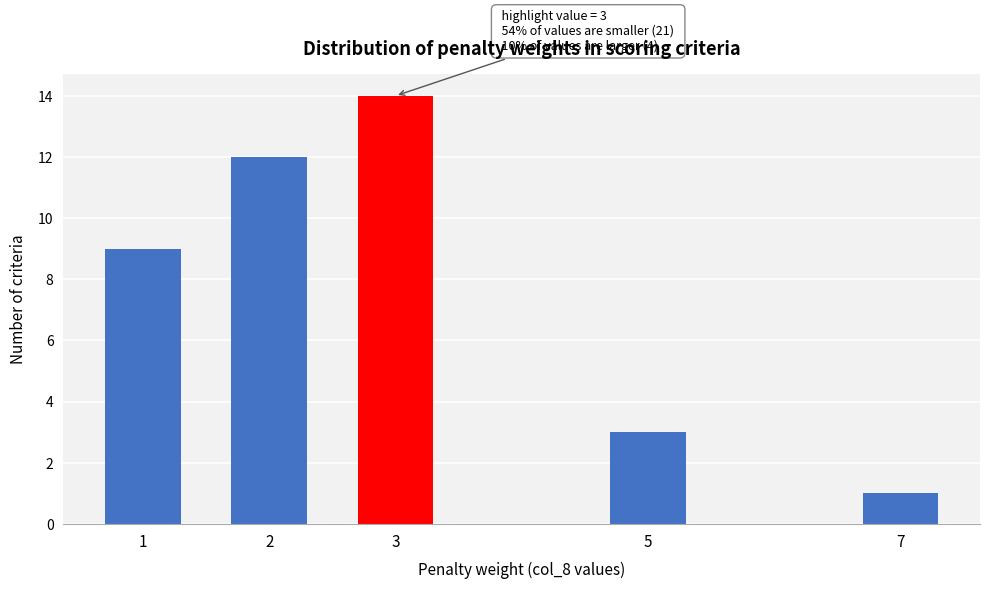

Reading left to right, transcribe all the data shown in this chart.

1=9	2=12	3=14	5=3	7=1